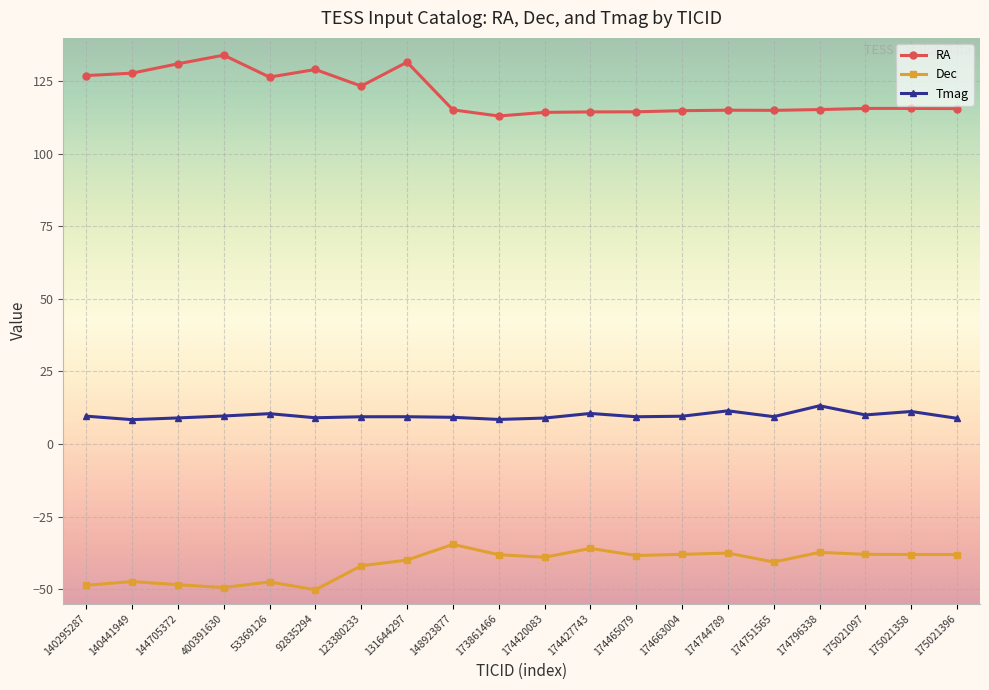

What position from the left is 173861466?

10